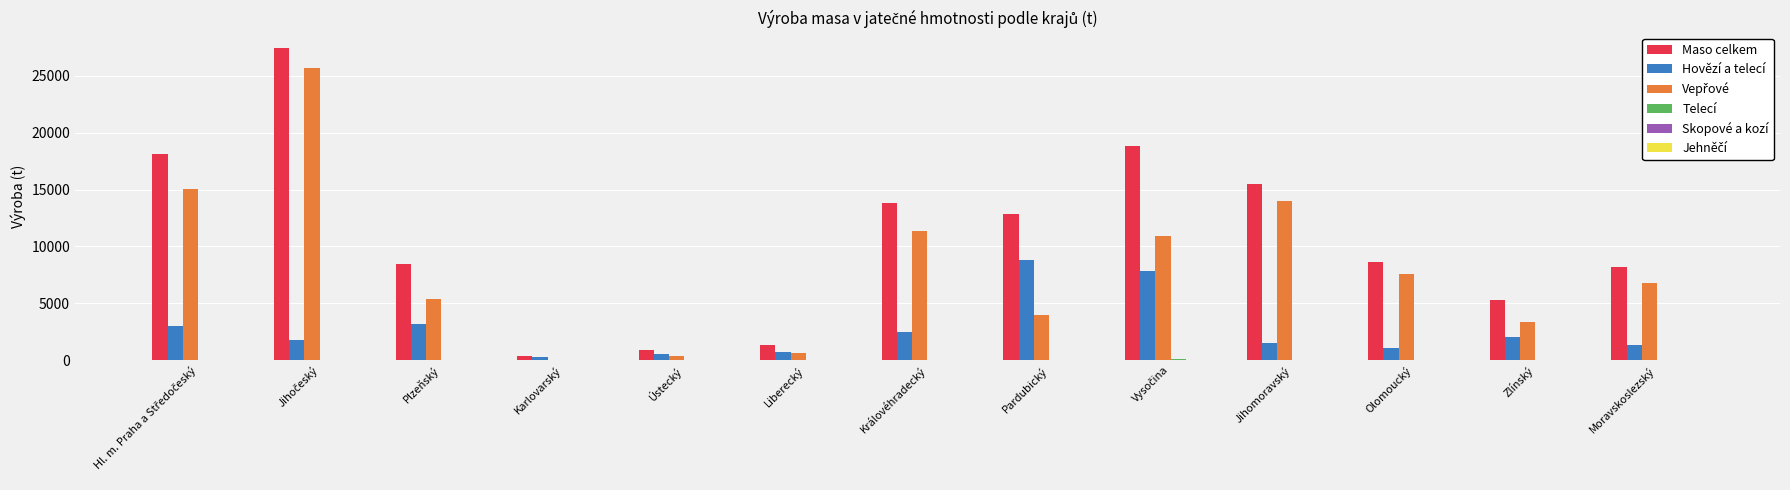

How many categories are shown in the chart?

13